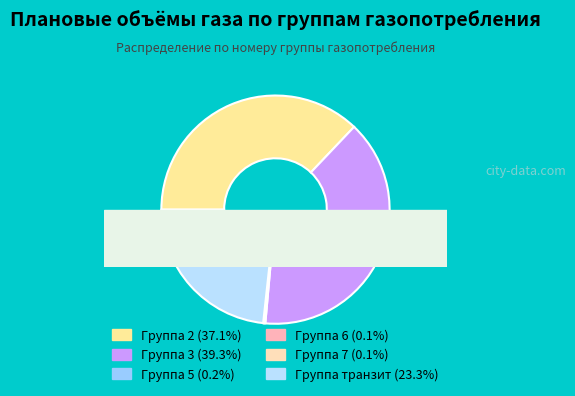

Which has a higher value, 6 or 2?

2